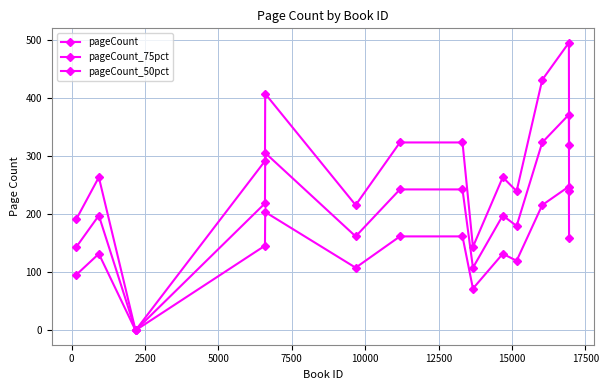

How many values in the pageCount_75pct series are below 219?

7